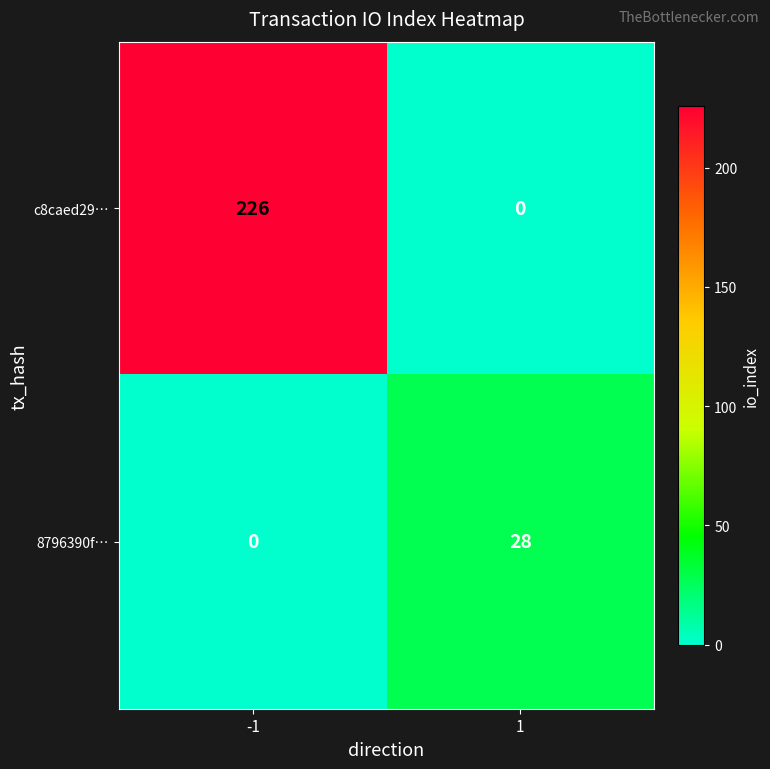

Count the number of categories in the chart.

2